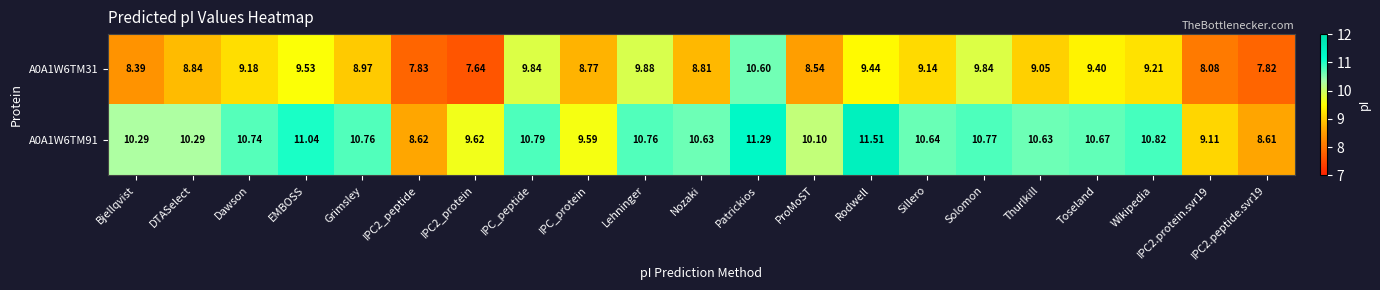

At which label does A0A1W6TM91 reach its peak?

Rodwell